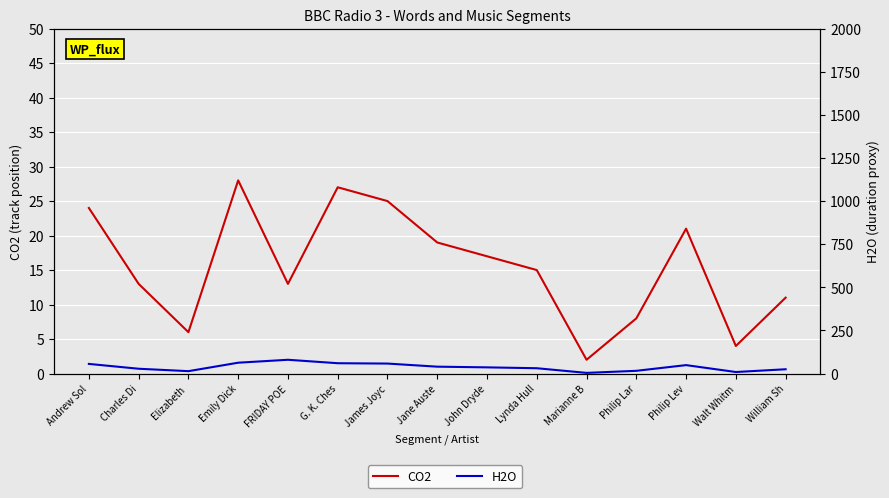

How many categories are shown in the chart?

15